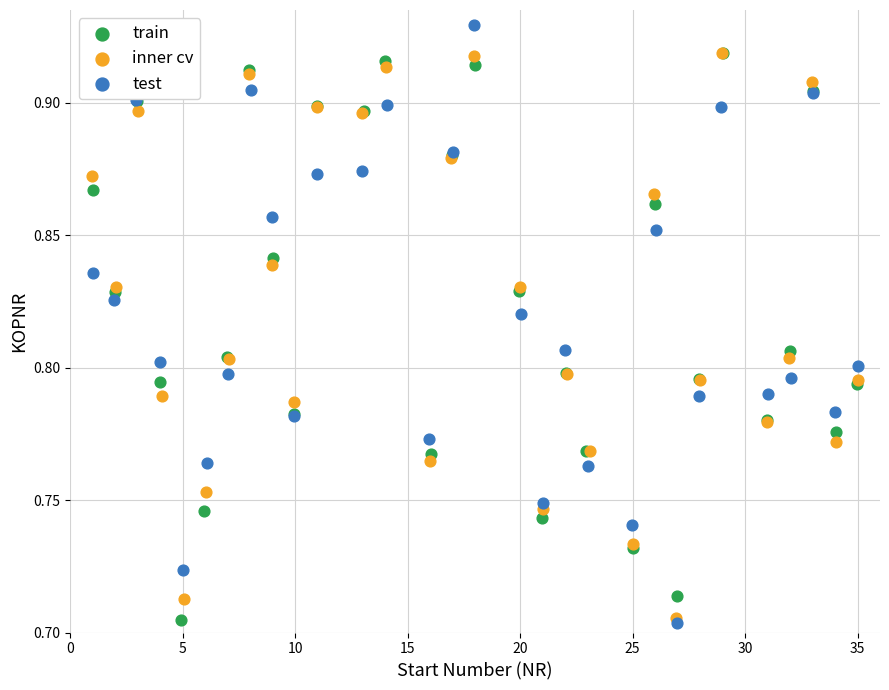

What are all the series names shown in the legend?

train, inner cv, test